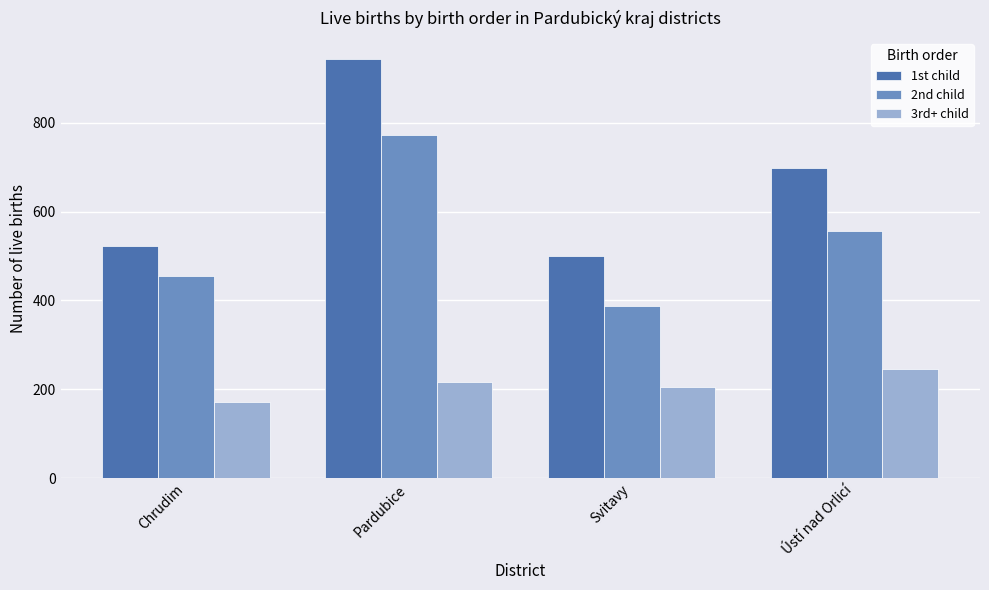

What is the maximum value for 3rd+ child?

245